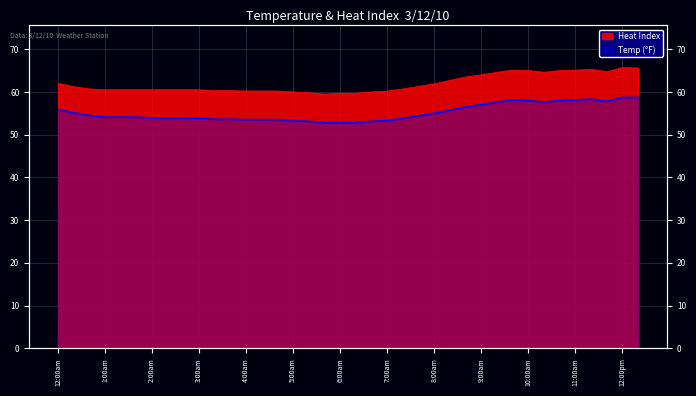

What is the difference between the second highest and second lowest values in the Heat Index series?

5.9